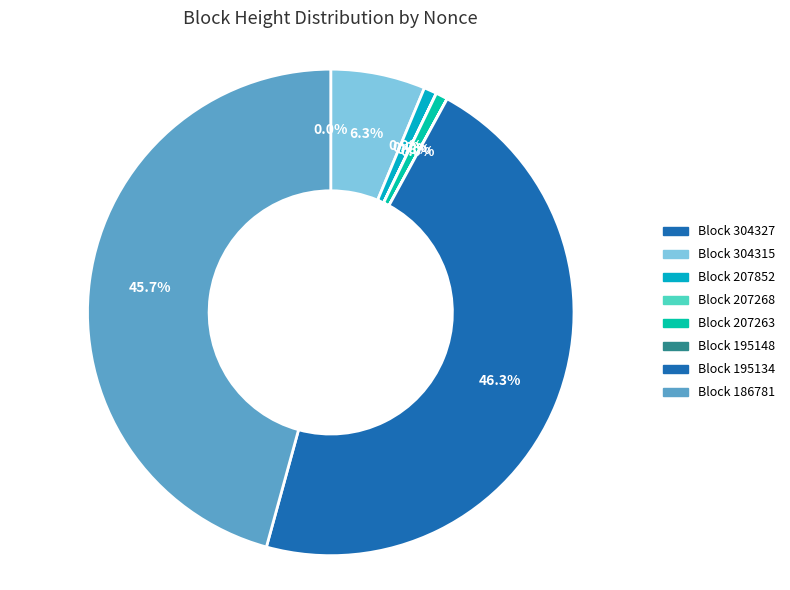

Which slice is the largest?

Block 195134